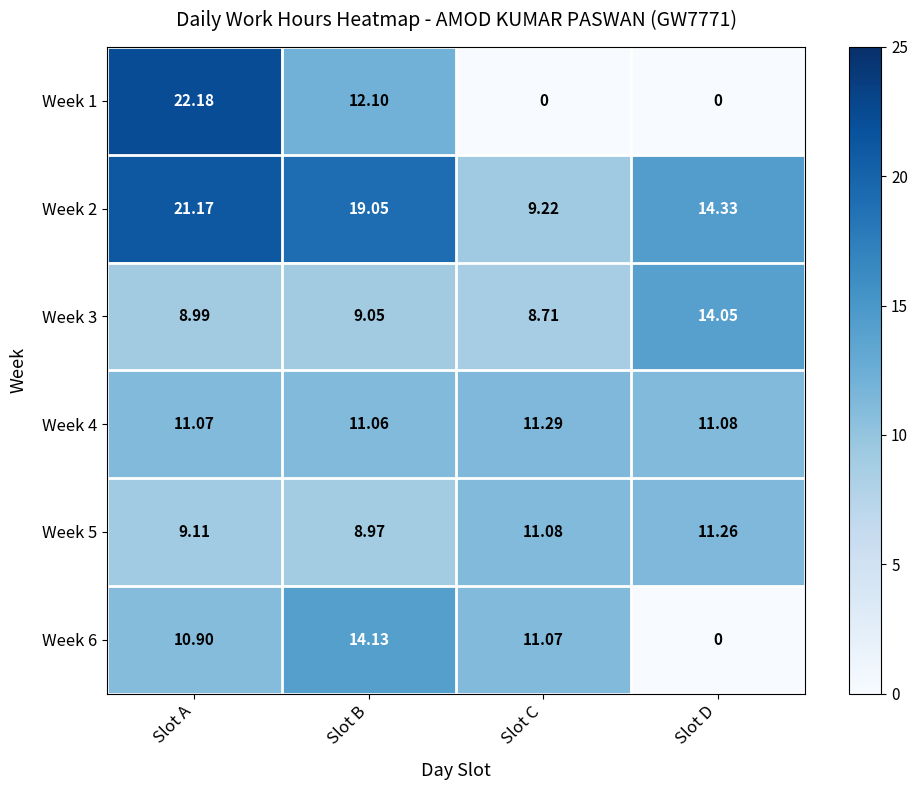

List the labels in order of Week 4 value, largest first.

Slot C, Slot D, Slot A, Slot B